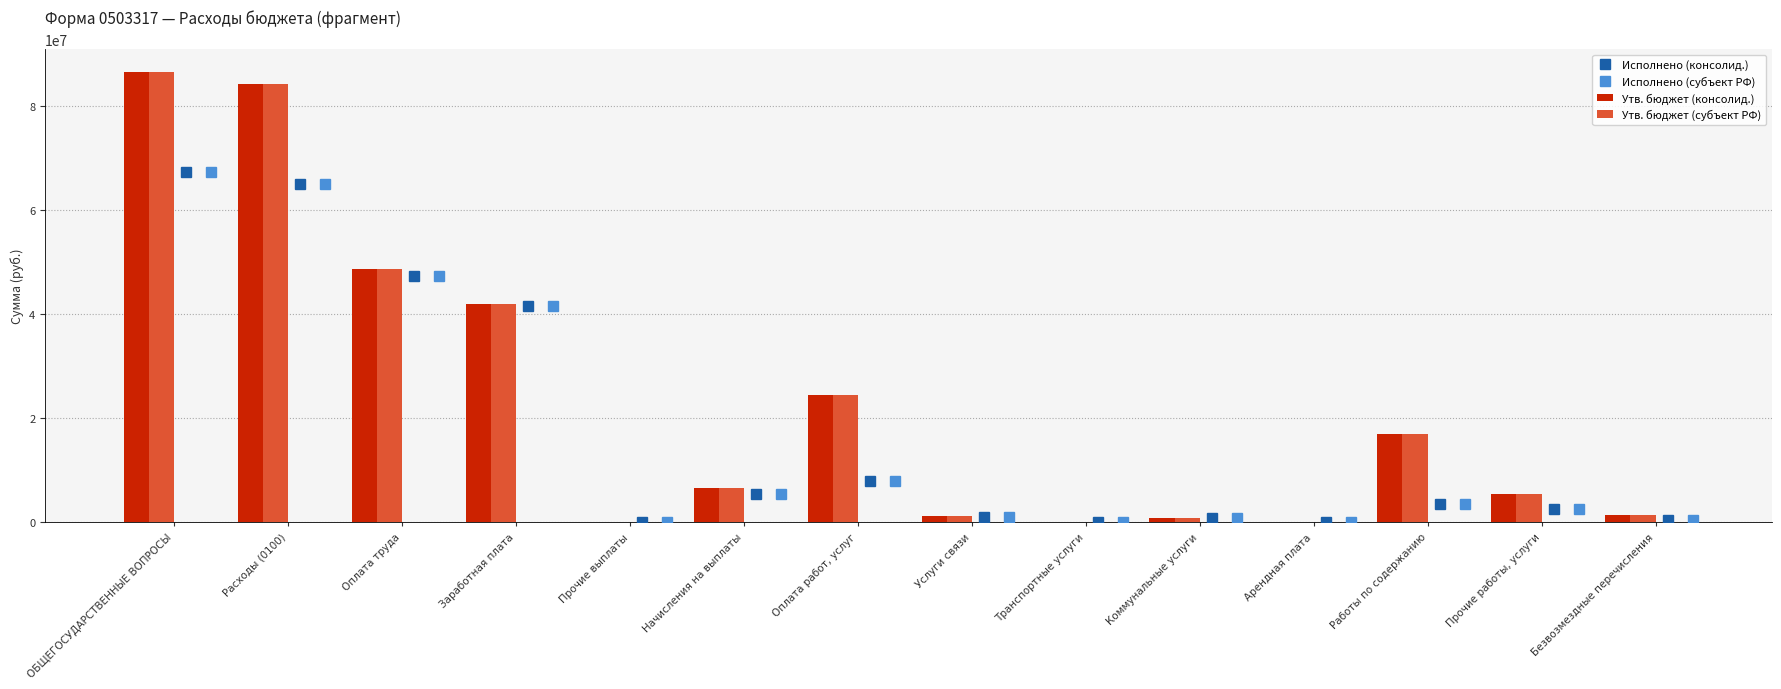

True or false: Исполнено (консолид.) has more than 1 interior local peaks.

True